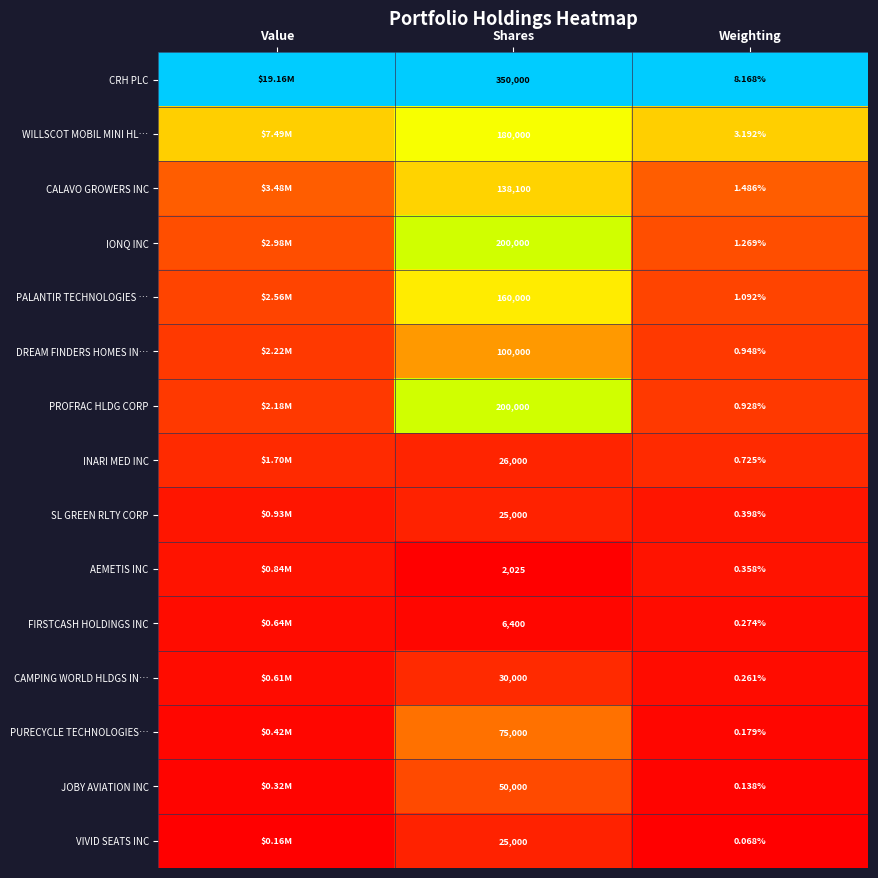

At Weighting, list the series in order from smallest to largest.

VIVID SEATS INC, JOBY AVIATION INC, PURECYCLE TECHNOLOGIES…, CAMPING WORLD HLDGS IN…, FIRSTCASH HOLDINGS INC, AEMETIS INC, SL GREEN RLTY CORP, INARI MED INC, PROFRAC HLDG CORP, DREAM FINDERS HOMES IN…, PALANTIR TECHNOLOGIES …, IONQ INC, CALAVO GROWERS INC, WILLSCOT MOBIL MINI HL…, CRH PLC